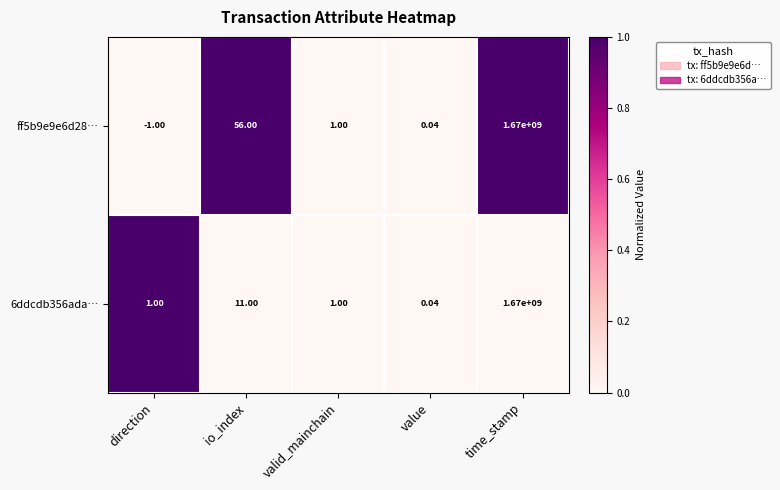

Between direction and valid_mainchain, which series saw the biggest shift?

ff5b9e9e6d28…